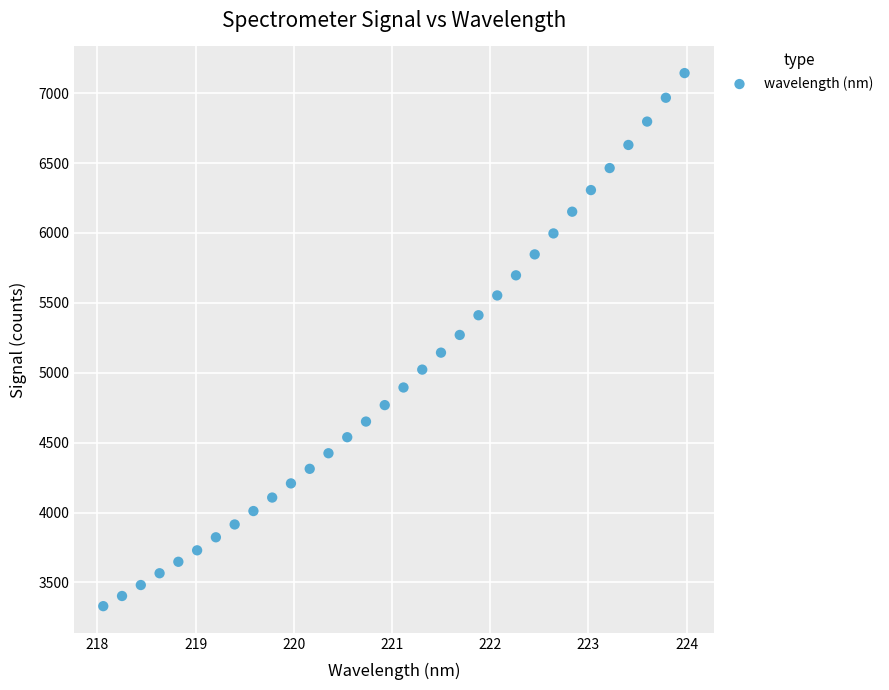

What is the range of Y values (max minus min)?

3813.3